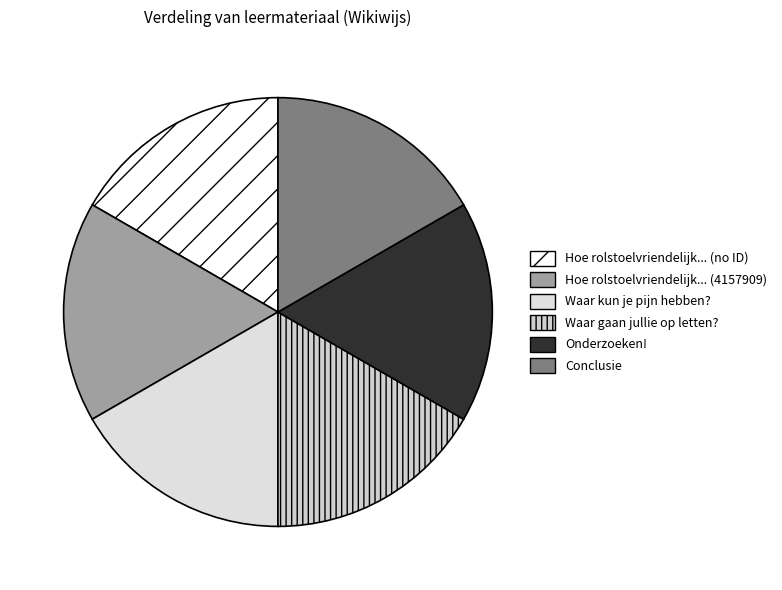

How many slices are in this pie chart?

6